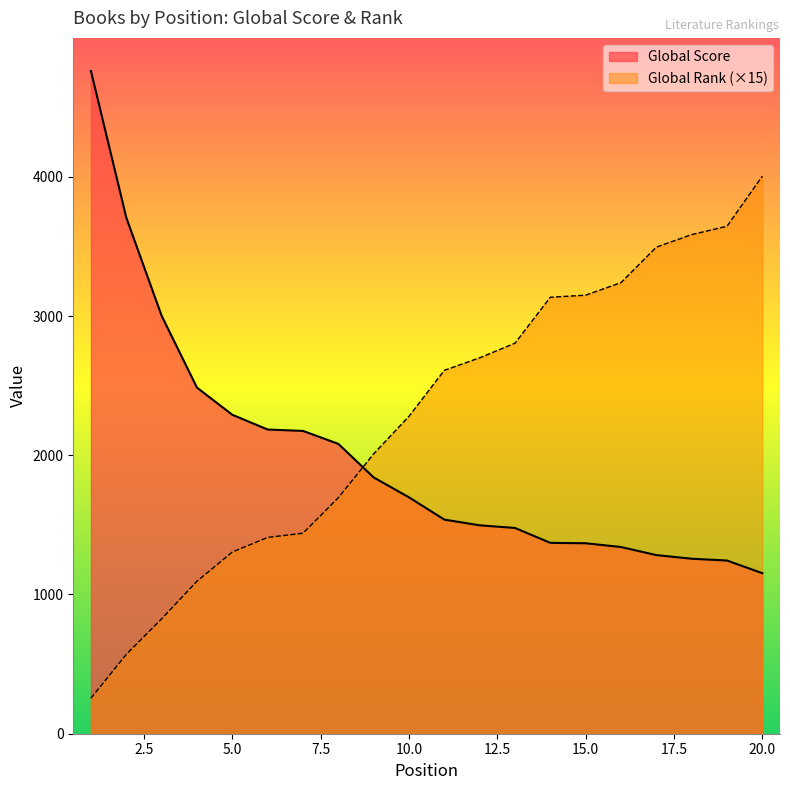

What is the average value of the Global Score series?

1988